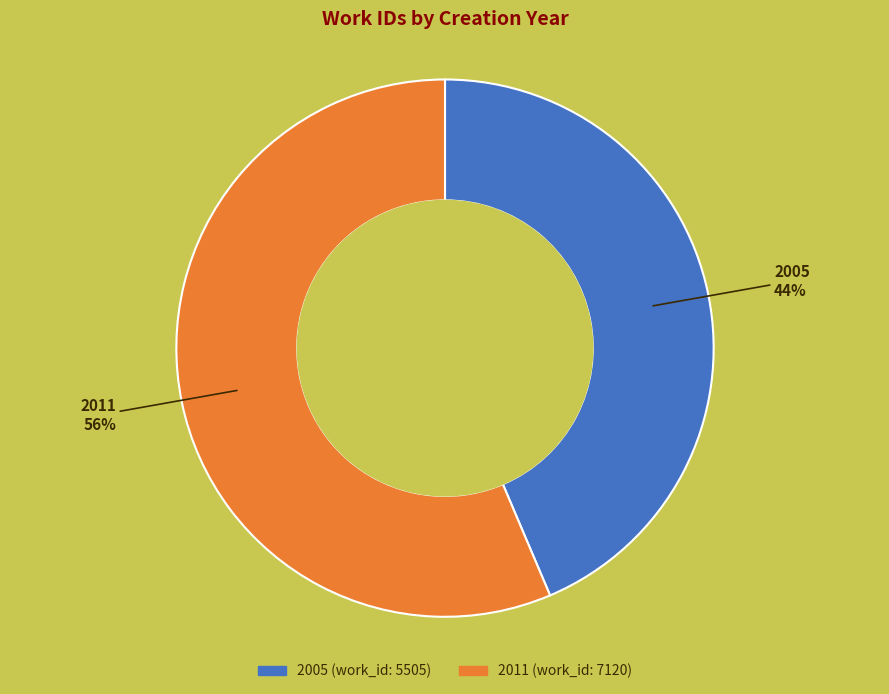

To the nearest percent, what is the combined percentage of 2011 (work_id: 7120) and 2005 (work_id: 5505)?

100%